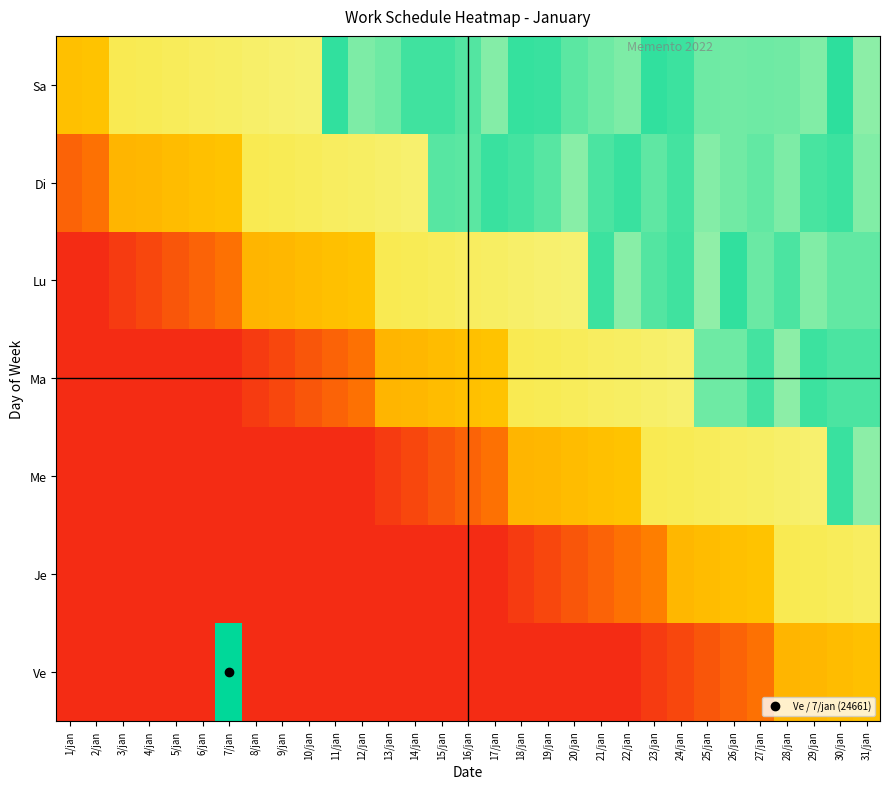

Count the number of data series in this chart.

7